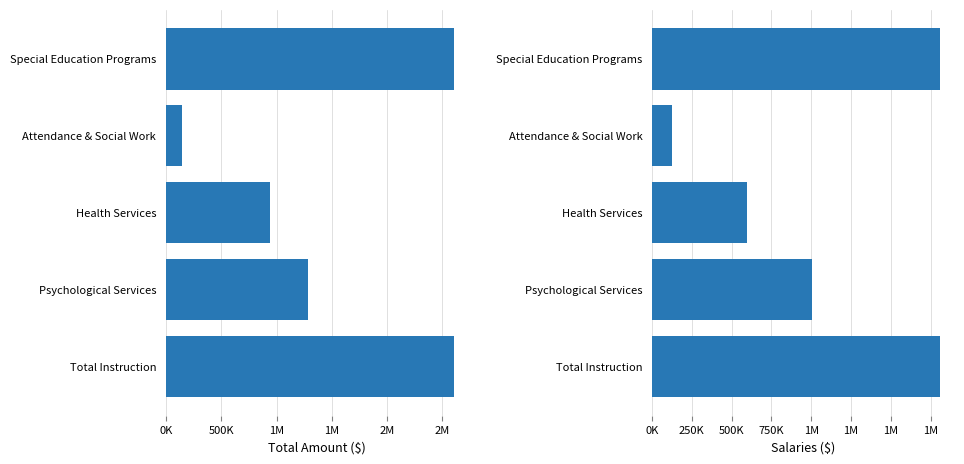

How many bars are there in total?

10